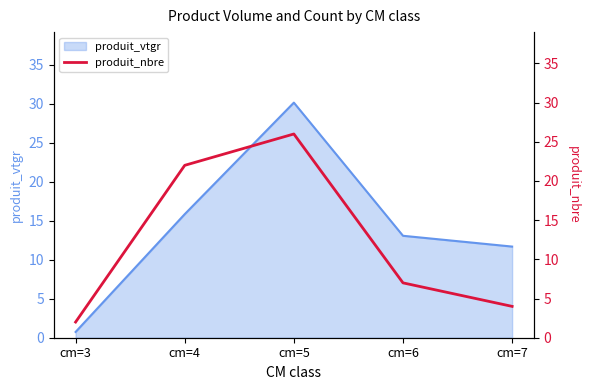

What is the maximum value for produit_vtgr?

30.2